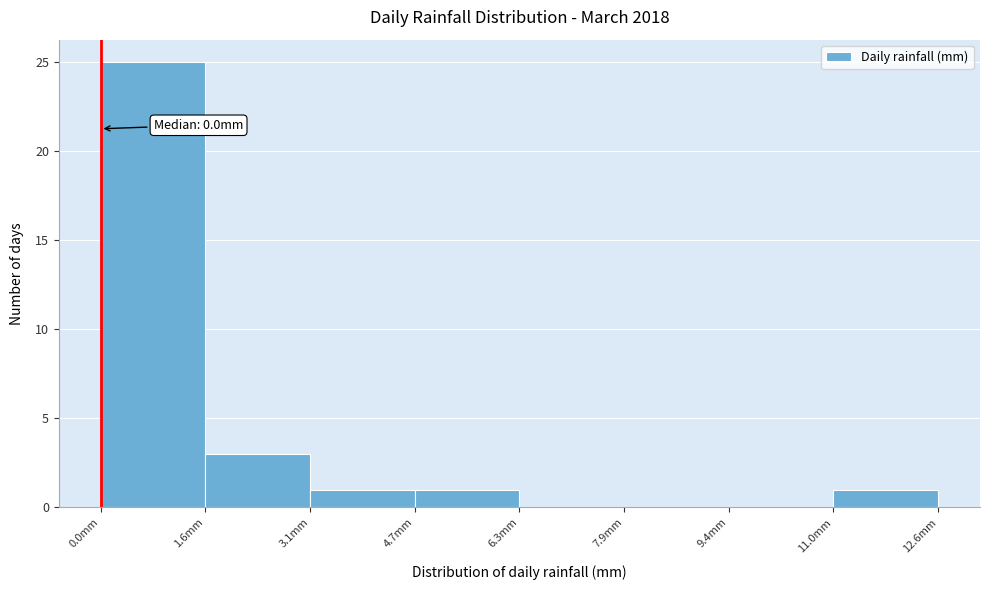

Which range on the x-axis has the tallest bar?

0.0 to 1.6